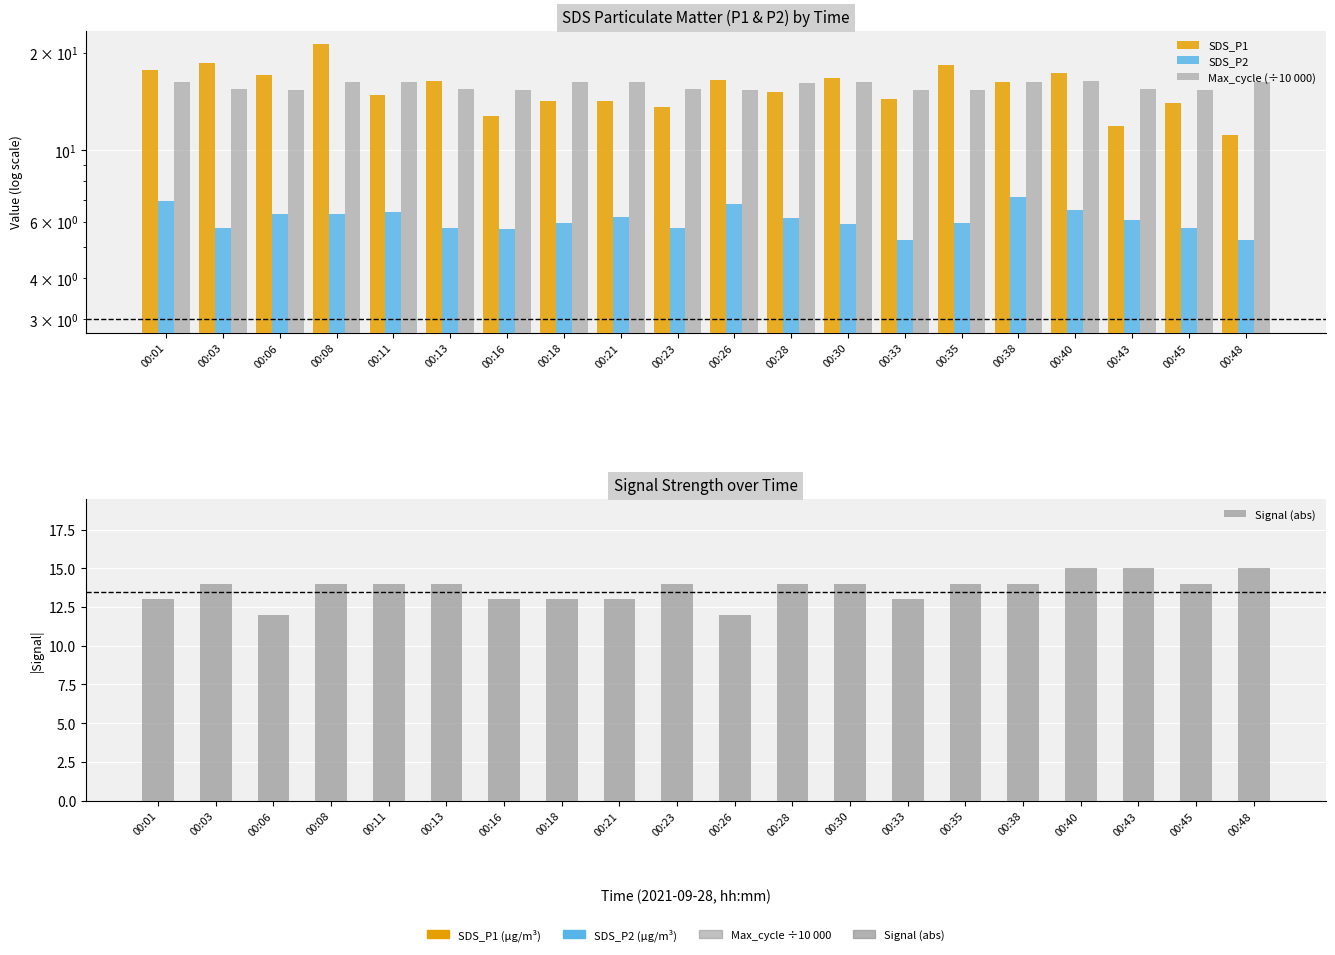

Between 00:40 and 00:33, which is larger?

00:40